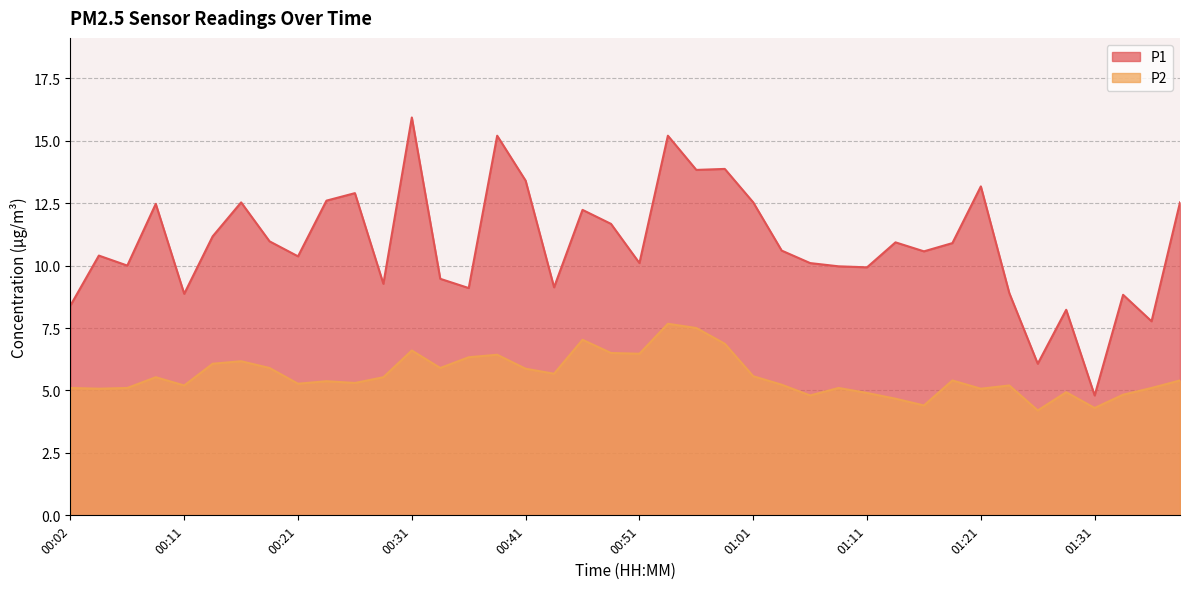

Rank the categories by P1 value from lowest to highest.

01:31, 01:26, 01:36, 01:28, 00:02, 01:33, 00:11, 01:23, 00:36, 00:43, 00:29, 00:34, 01:11, 01:08, 00:06, 00:51, 01:06, 00:21, 00:04, 01:16, 01:03, 01:18, 01:13, 00:19, 00:14, 00:48, 00:46, 00:09, 00:16, 01:01, 01:38, 00:24, 00:26, 01:21, 00:41, 00:56, 00:58, 00:39, 00:53, 00:31